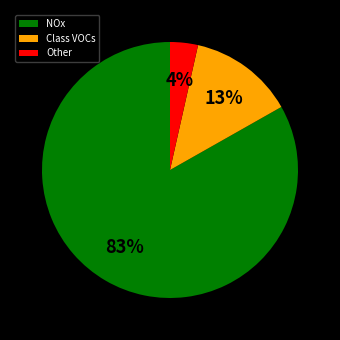

Is NOx the majority of the pie?

Yes